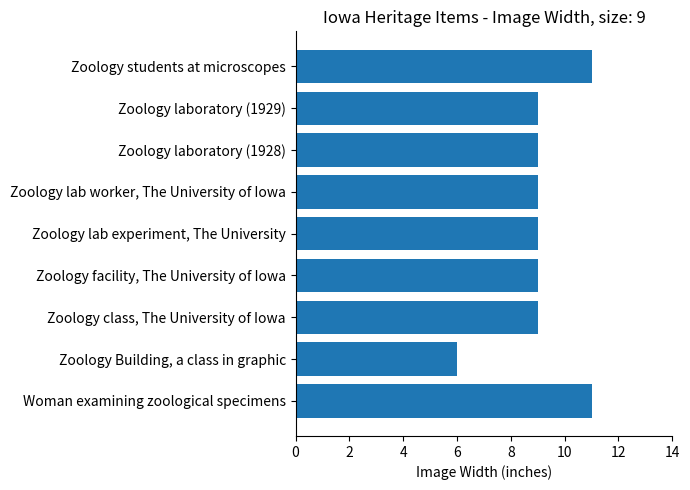

Read the value at Zoology facility, The University of Iowa.

9